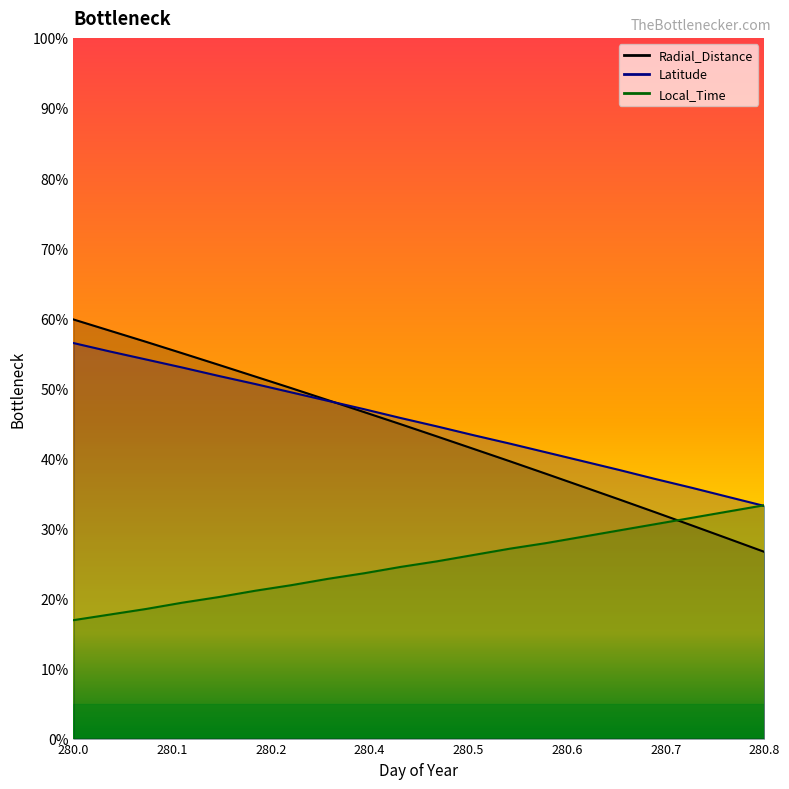

Rank the series by their maximum value, from lowest to highest.

Local_Time, Latitude, Radial_Distance